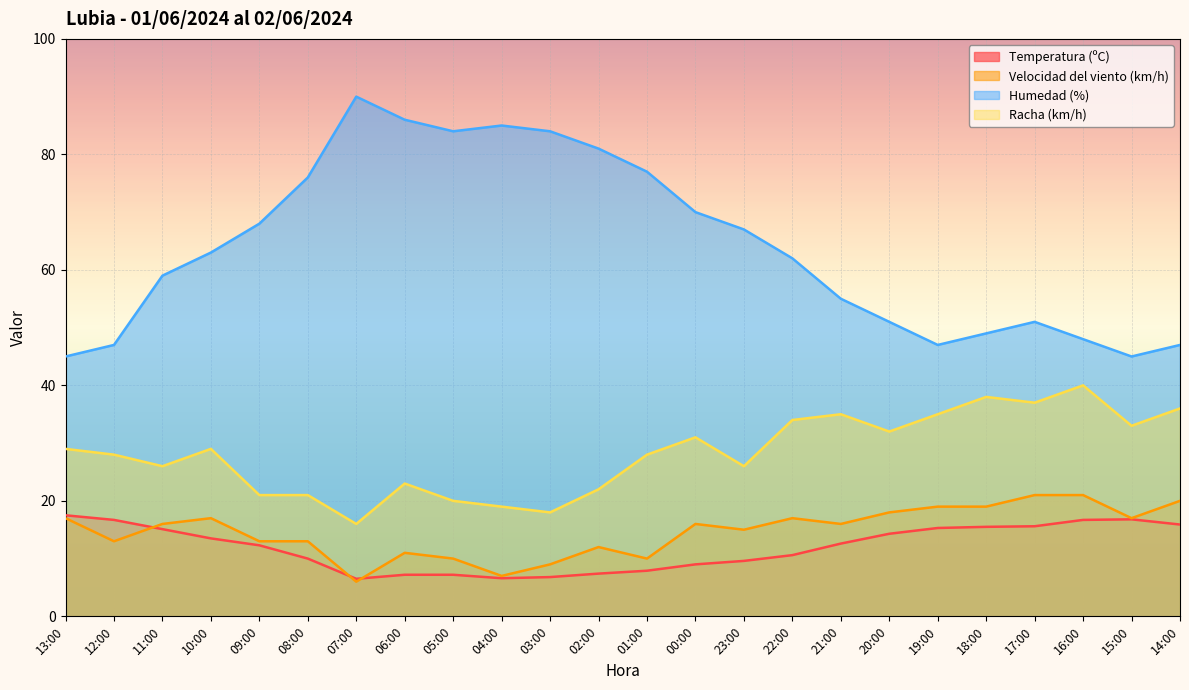

What is the total value across all series at 02:00?

122.4